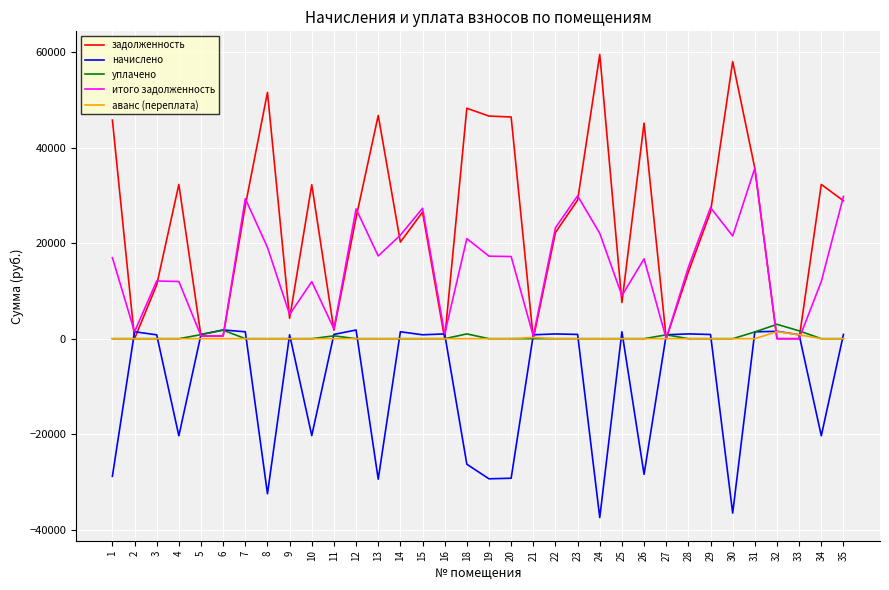

Which series changed the most between 4 and 27?

задолженность